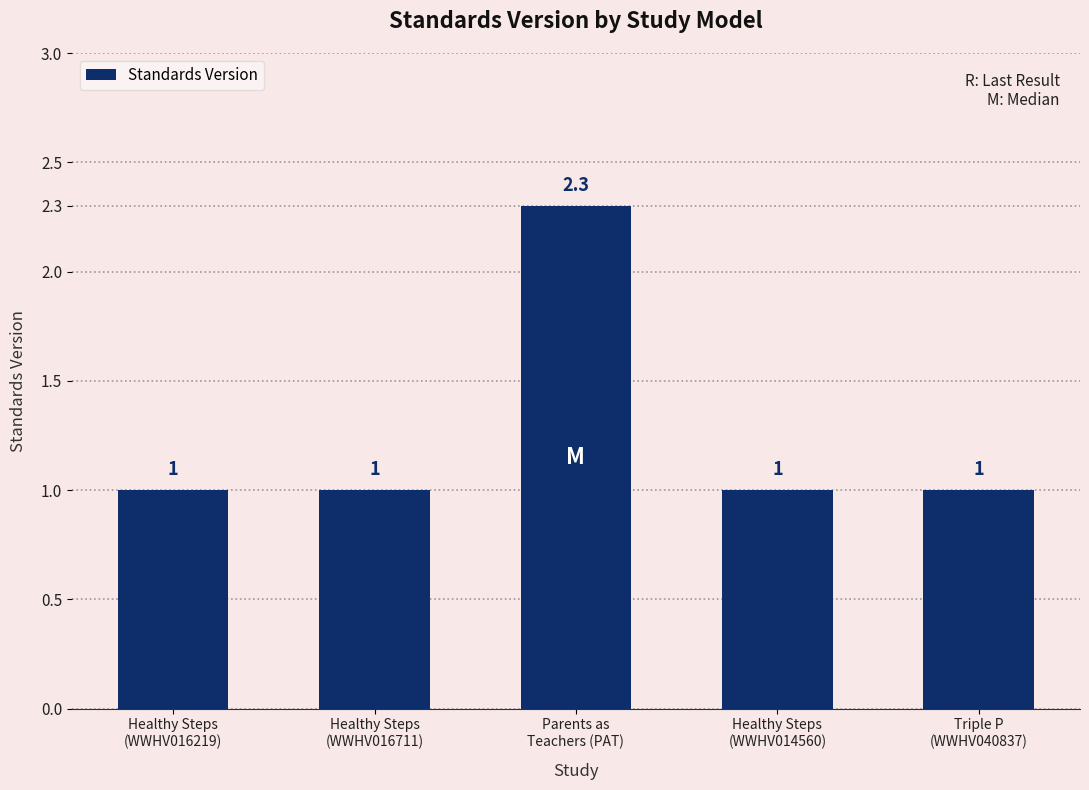

What is the label of the 2nd bar from the left?

Healthy Steps
(WWHV016711)